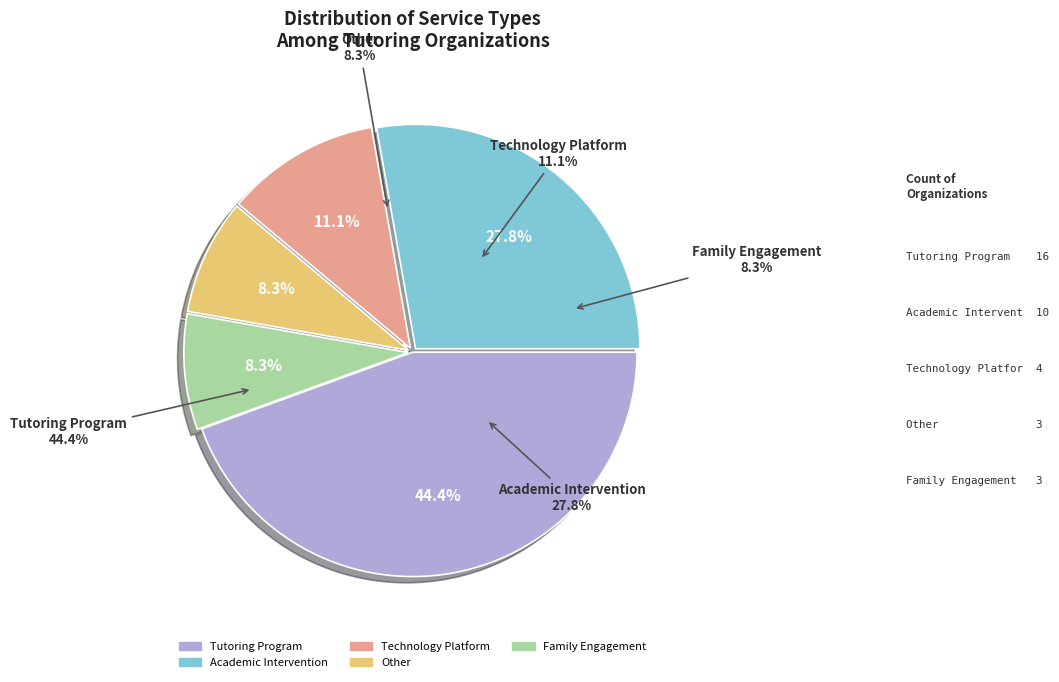

To the nearest percent, what is the difference between the Other and Tutoring Program slice percentages?

36%